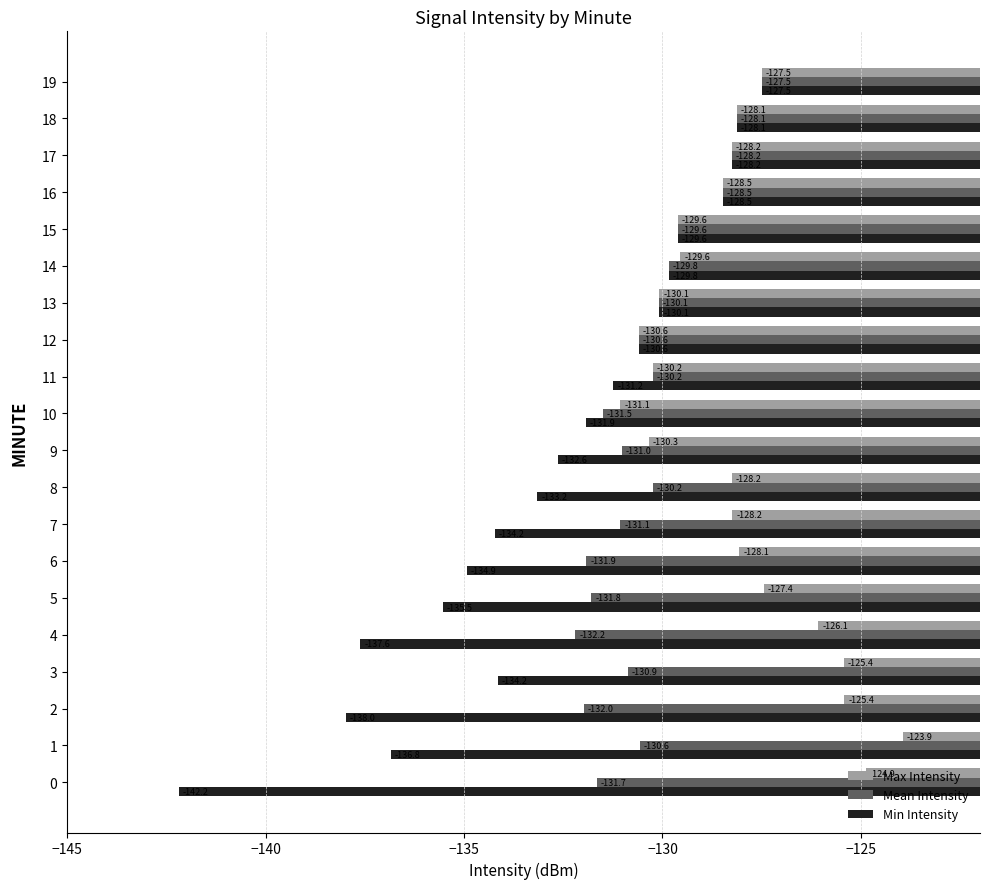

What is the average value of the Min Intensity series?

-132.7